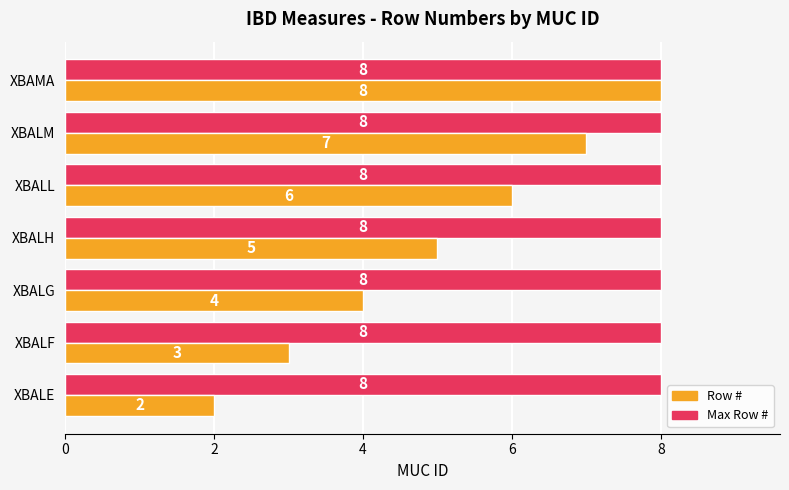

What is the greatest value displayed?

8